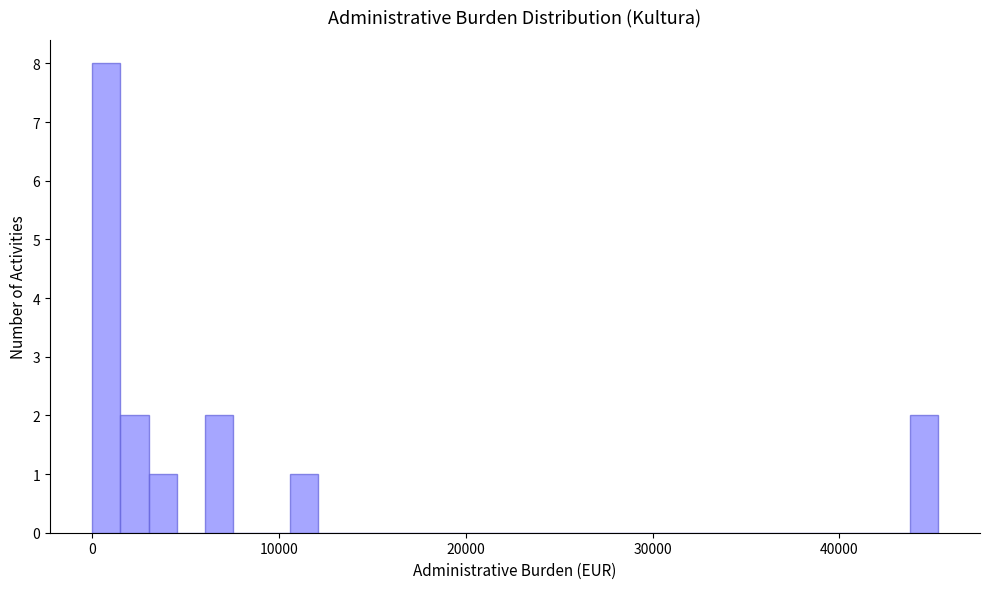

Read against the x-axis, roughly where is the centre of the tallest bar?

1000